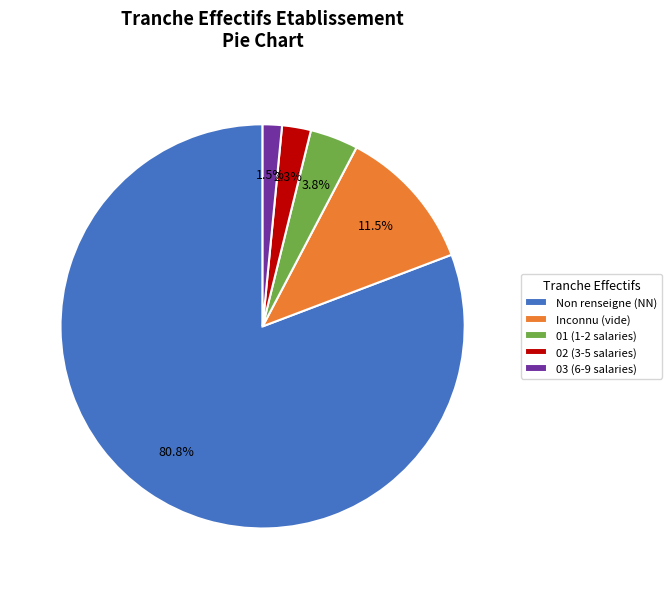

Which category has the smallest portion of the pie?

03 (6-9 salaries)